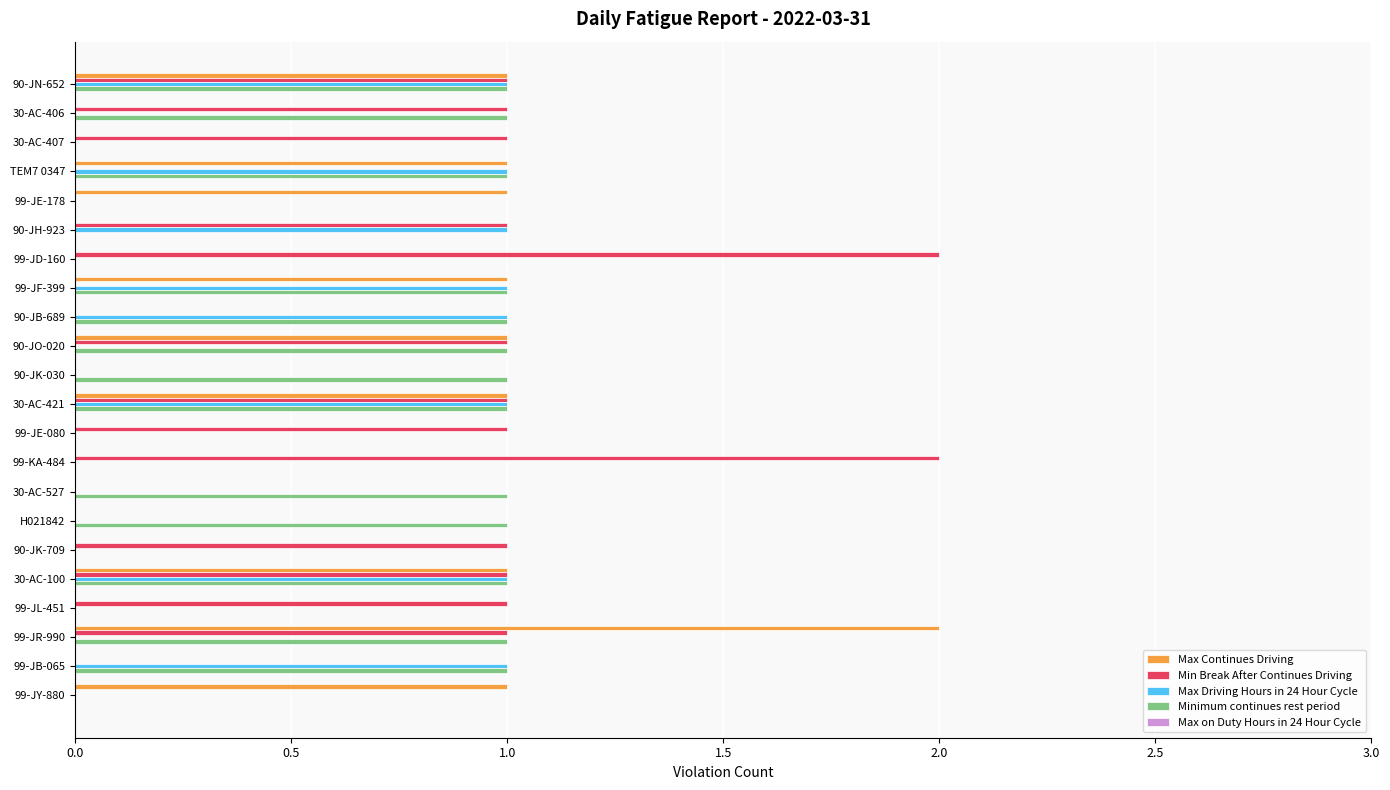

Is the value of Max Continues Driving at 30-AC-421 greater than the value of Max Driving Hours in 24 Hour Cycle at 99-JR-990?

Yes